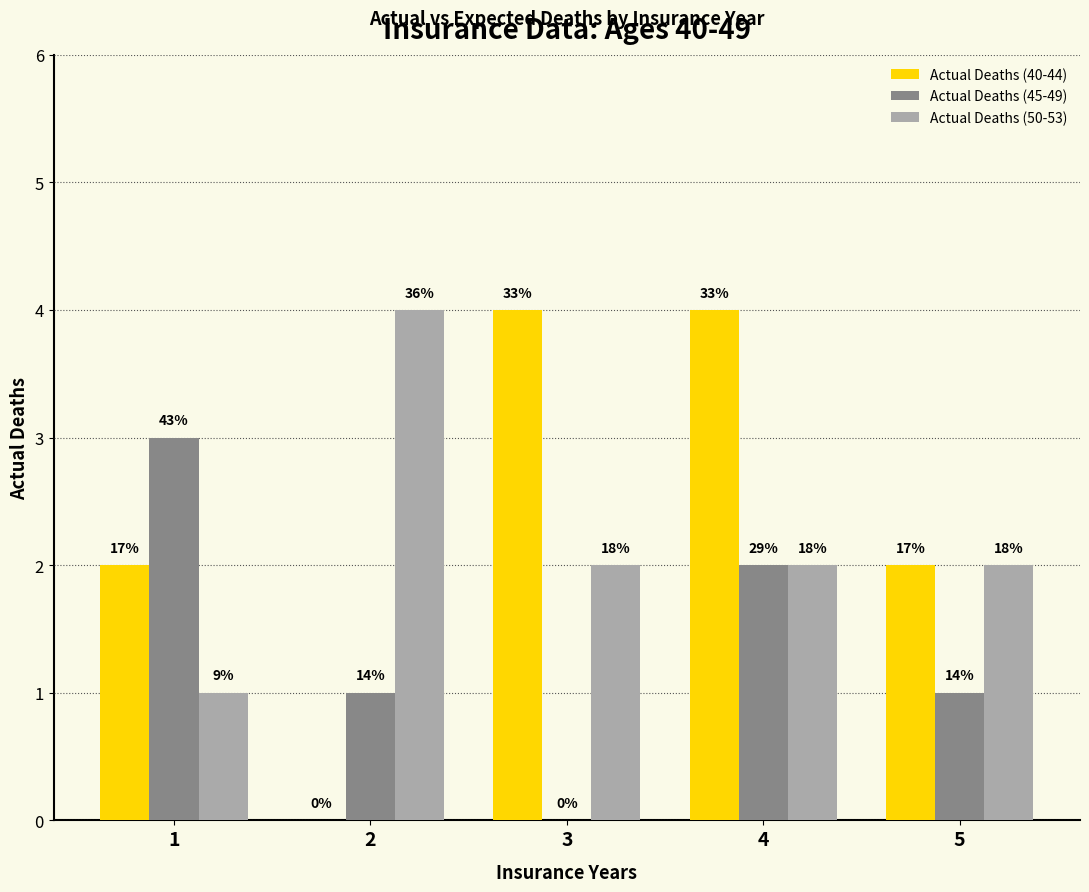

What is the spread (max minus min) of values at 4?

2